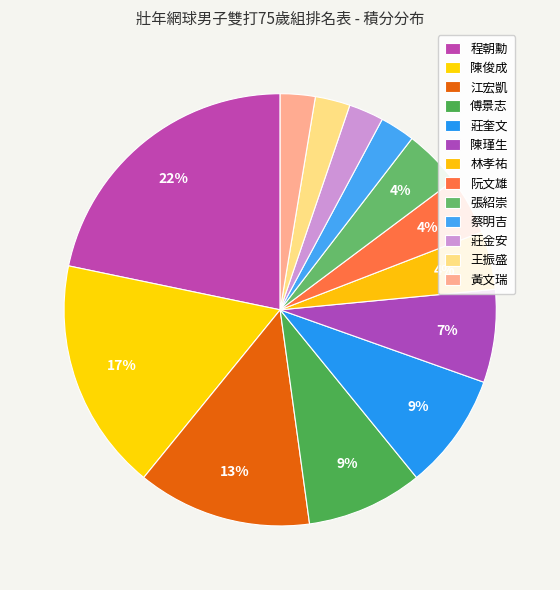

Does any single category account for the majority?

No